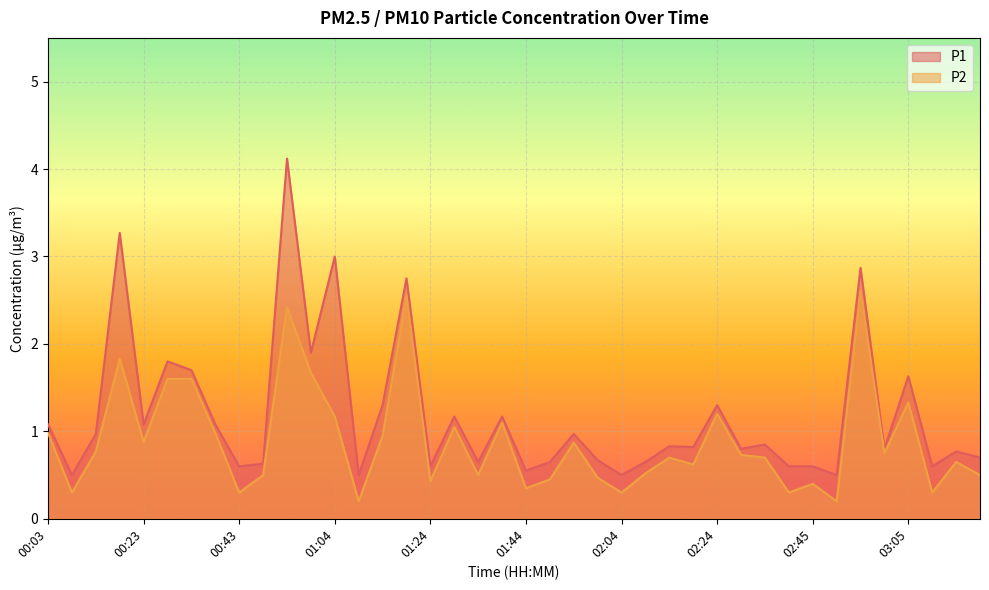

True or false: P2 and P1 intersect in this chart.

False